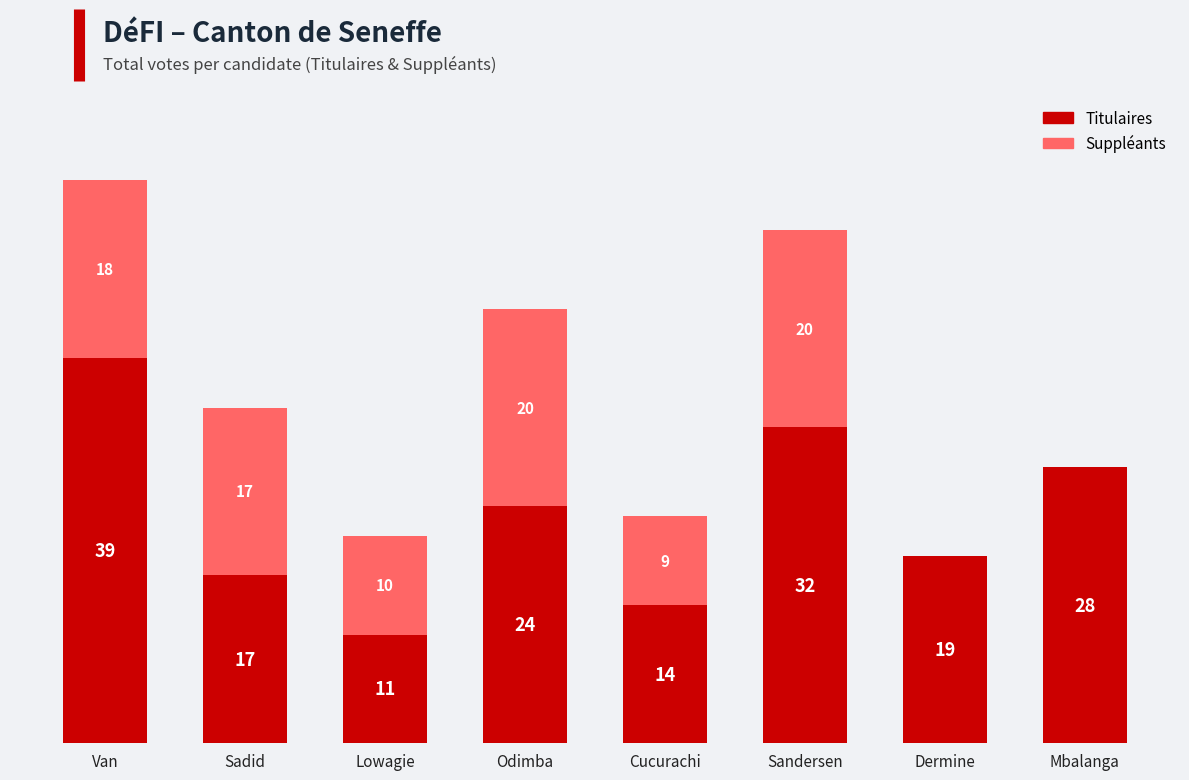

Rank the categories by value from lowest to highest.

Lowagie, Cucurachi, Sadid, Dermine, Odimba, Mbalanga, Sandersen, Van